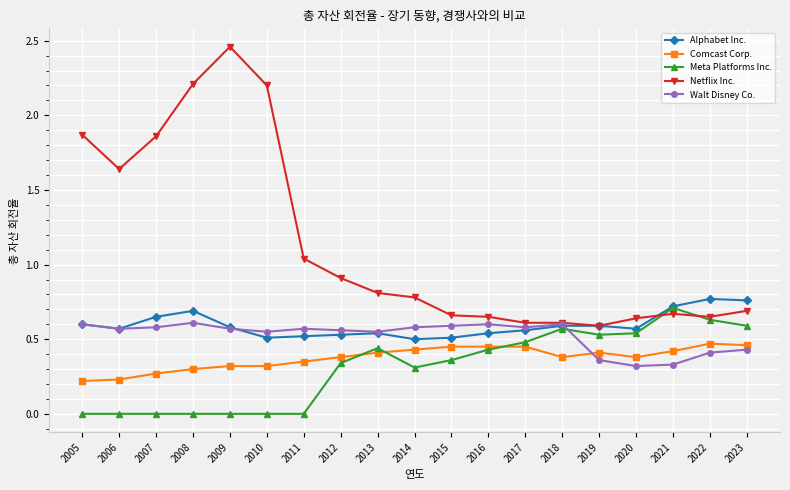

How many lines are shown in the chart?

5